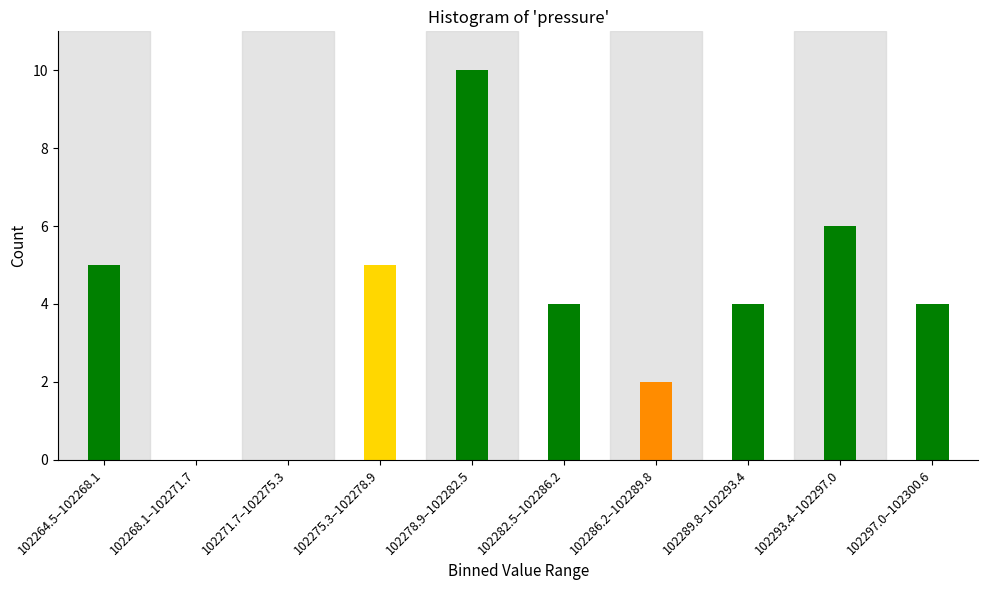

Reading left to right, transcribe all the data shown in this chart.

102264.5–102268.1=5	102268.1–102271.7=0	102271.7–102275.3=0	102275.3–102278.9=5	102278.9–102282.5=10	102282.5–102286.2=4	102286.2–102289.8=2	102289.8–102293.4=4	102293.4–102297.0=6	102297.0–102300.6=4